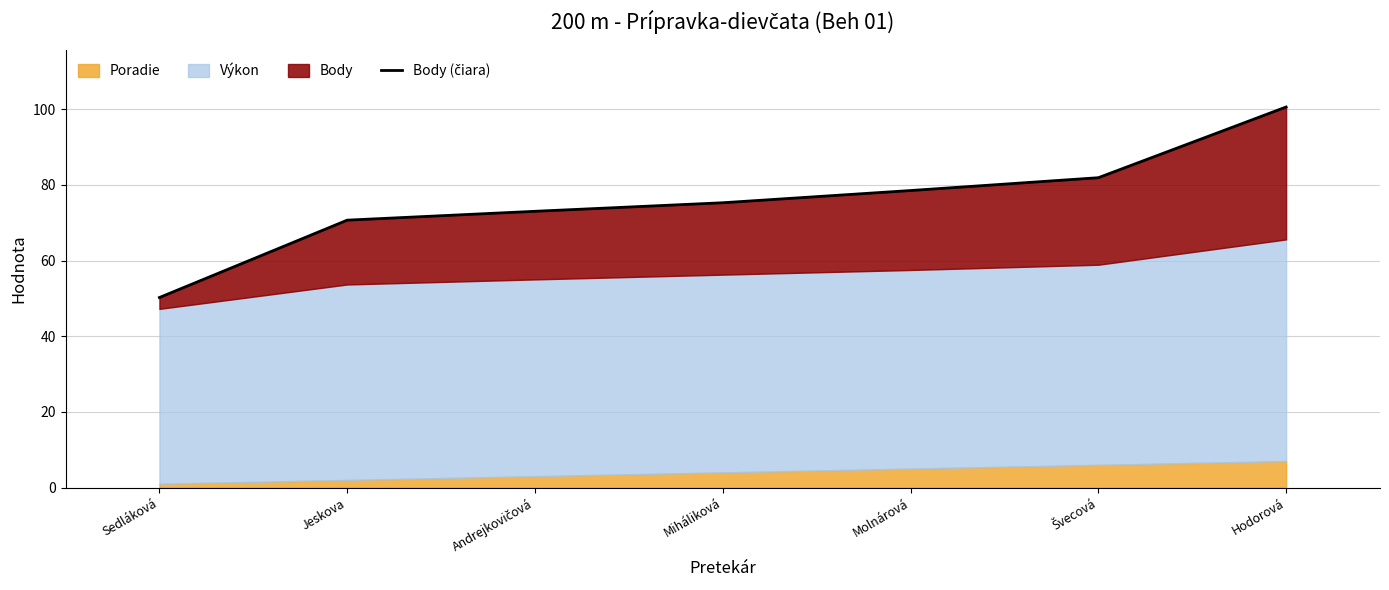

Reading left to right, what are all the values shown in this chart?

Sedláková=50.2	Jeskova=70.7	Andrejkovičová=73.0	Miháliková=75.3	Molnárová=78.5	Švecová=81.9	Hodorová=100.6